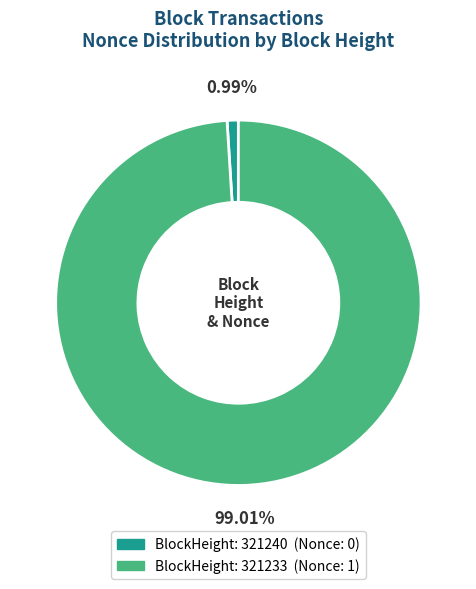

Does any single category account for the majority?

Yes